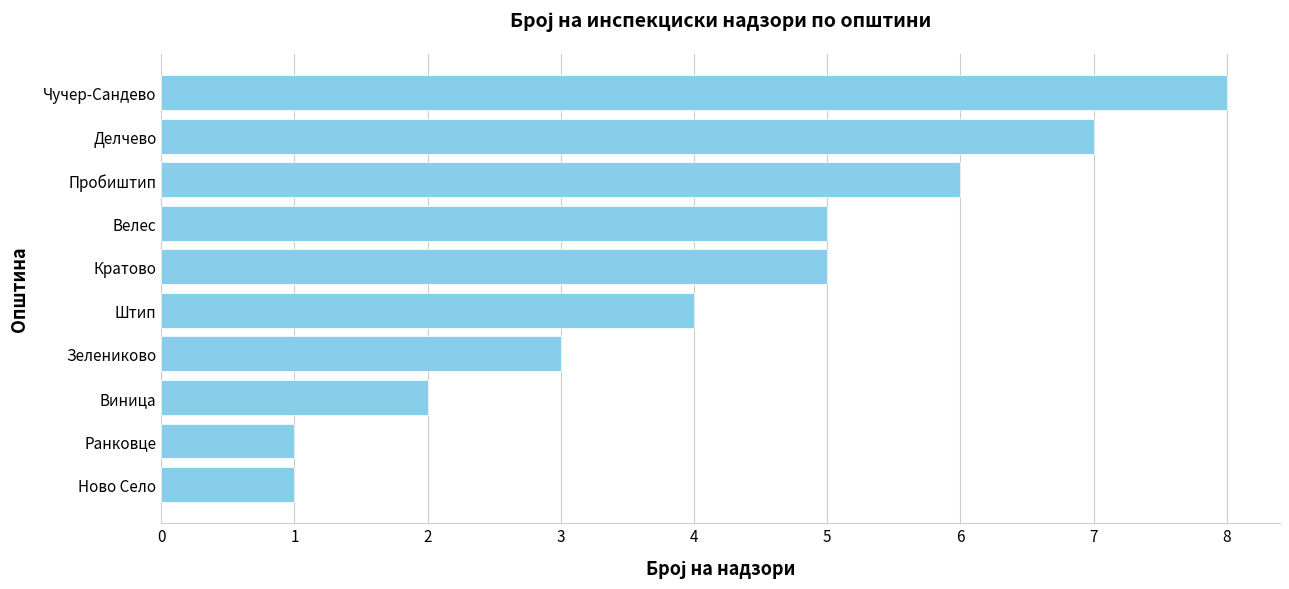

Are the bars grouped side by side (vs. stacked)?

No